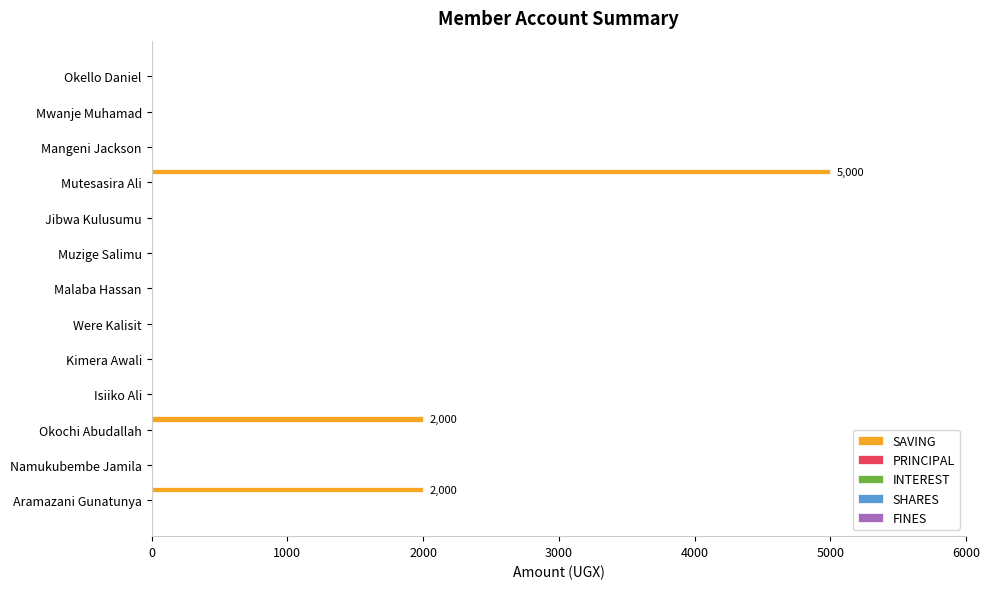

How many values exceed 0?

3